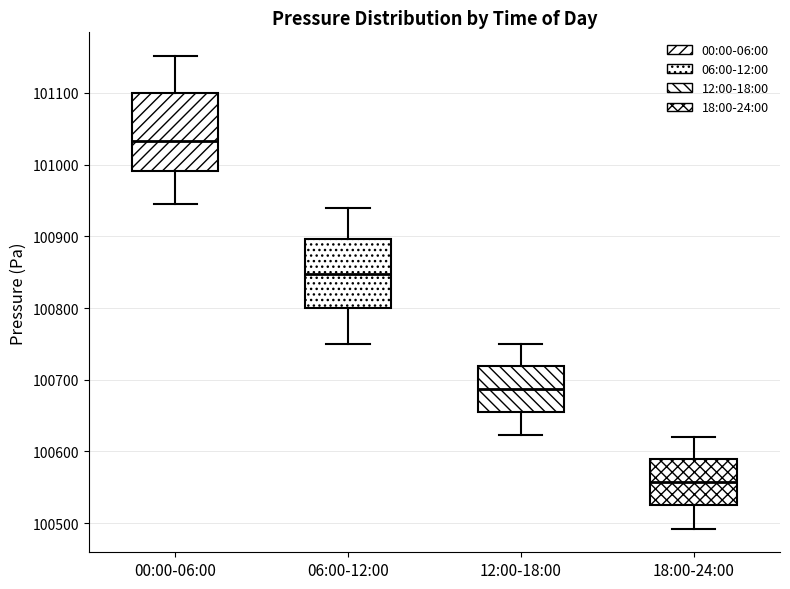

Which box is the tallest, from its lower edge to its upper edge?

00:00-06:00